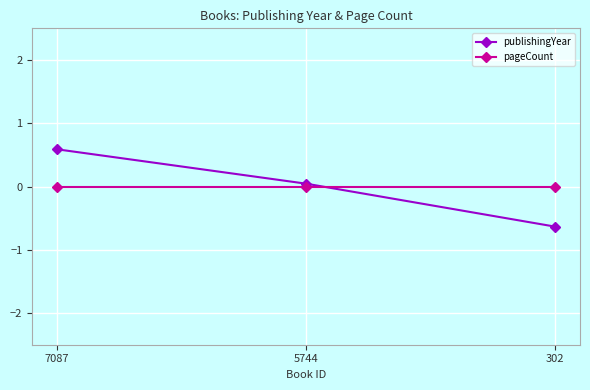

Rank the series by their maximum value, from lowest to highest.

pageCount, publishingYear